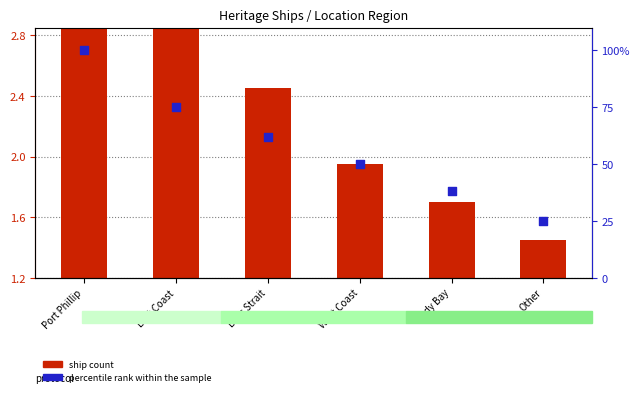

At how many categories does at least one series exceed 18?

6